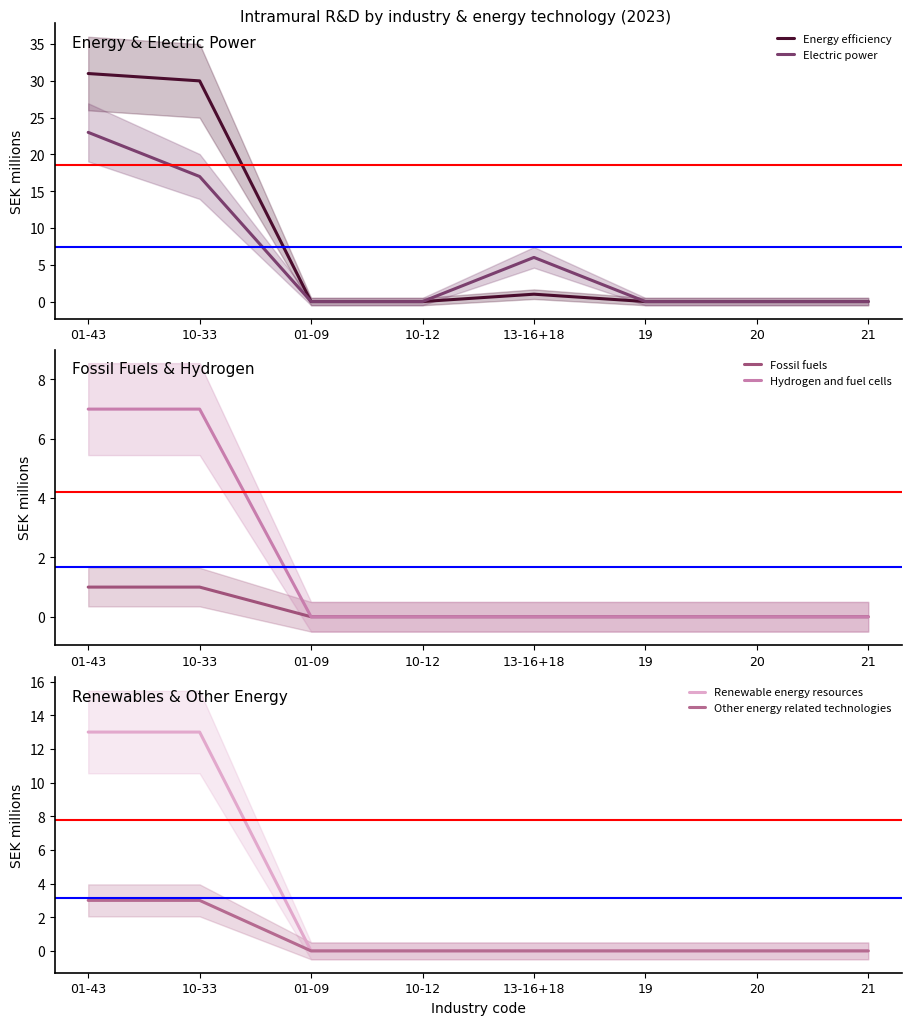

Between 10-33 and 10-12, which series saw the biggest shift?

Energy efficiency